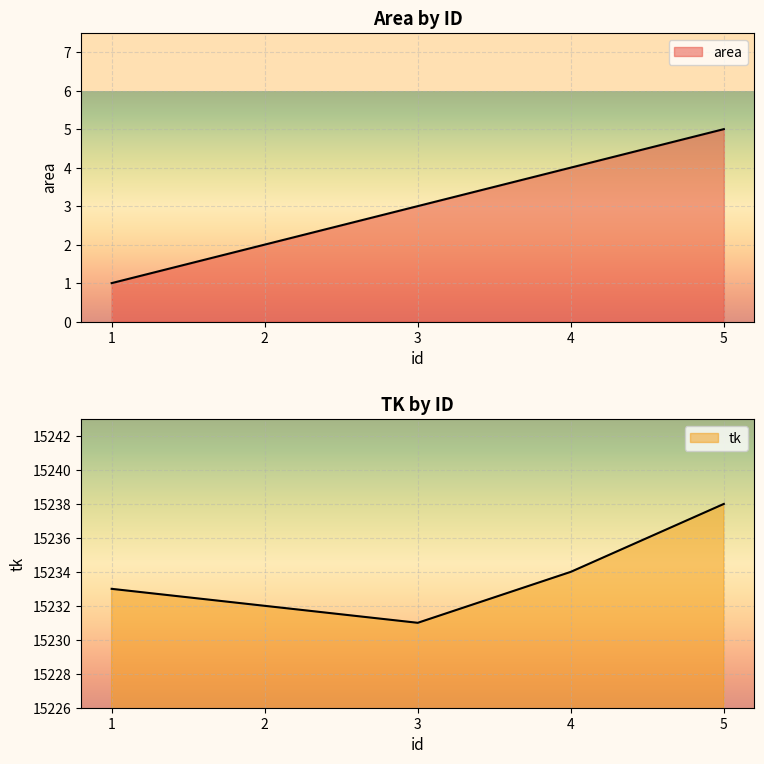

Does the chart display data point markers on the line(s)?

No